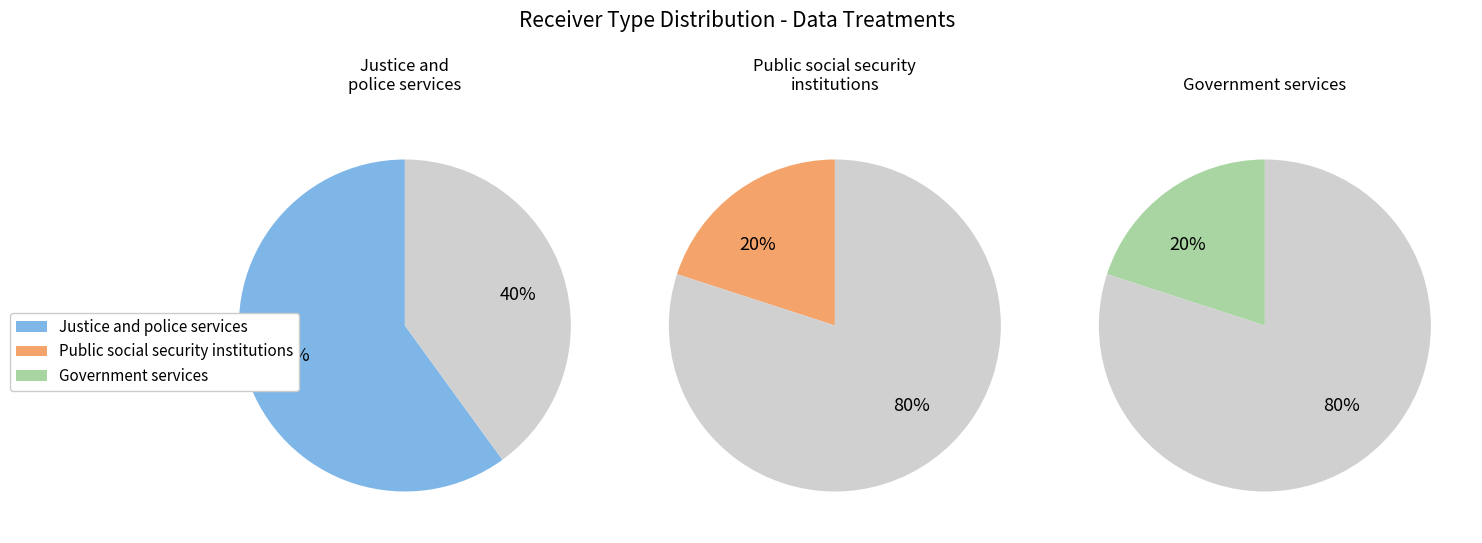

How many segments does this pie chart have?

3